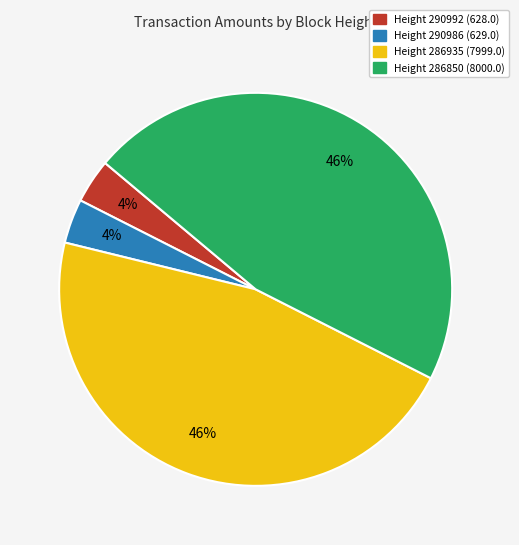

To the nearest percent, what is the average slice percentage?

25%